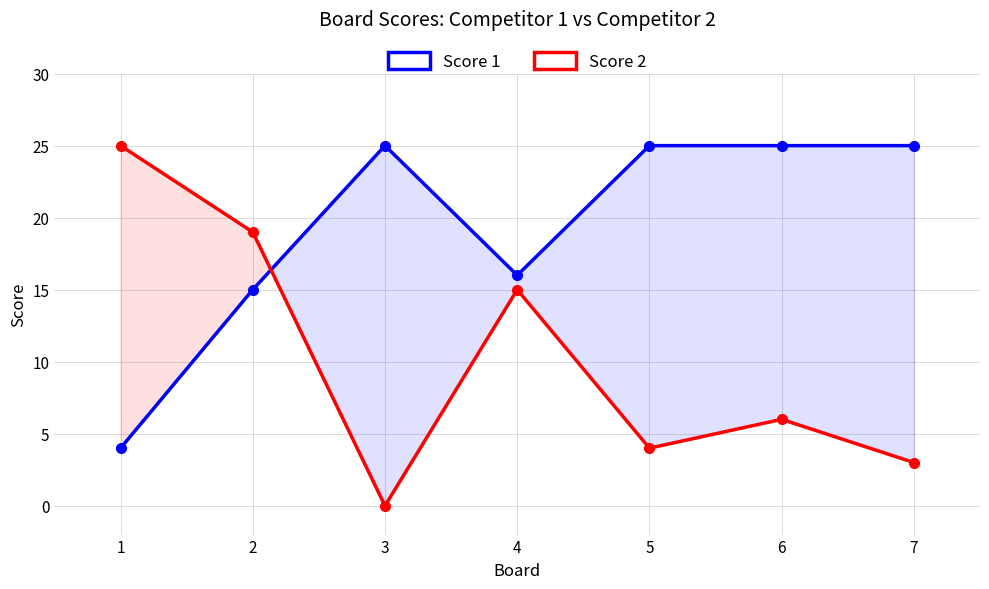

True or false: Score 1 has more than 1 points higher than both neighbors.

False